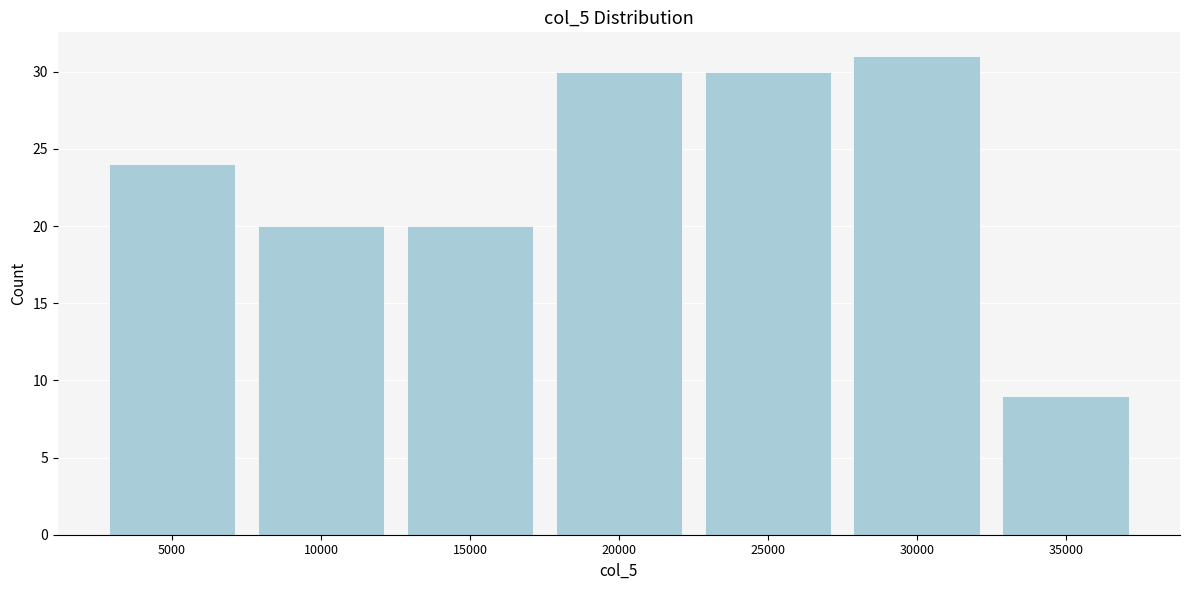

Reading left to right, what are all the values shown in this chart?

24	20	20	30	30	31	9